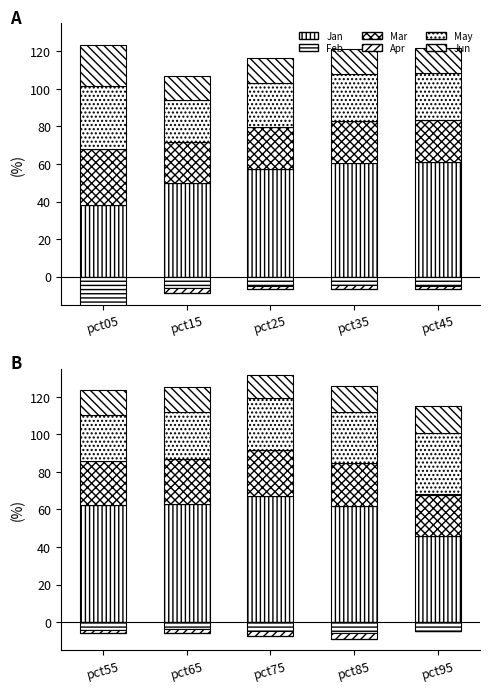

Rank the series by their maximum value, from lowest to highest.

Feb, Apr, Jun, Mar, May, Jan